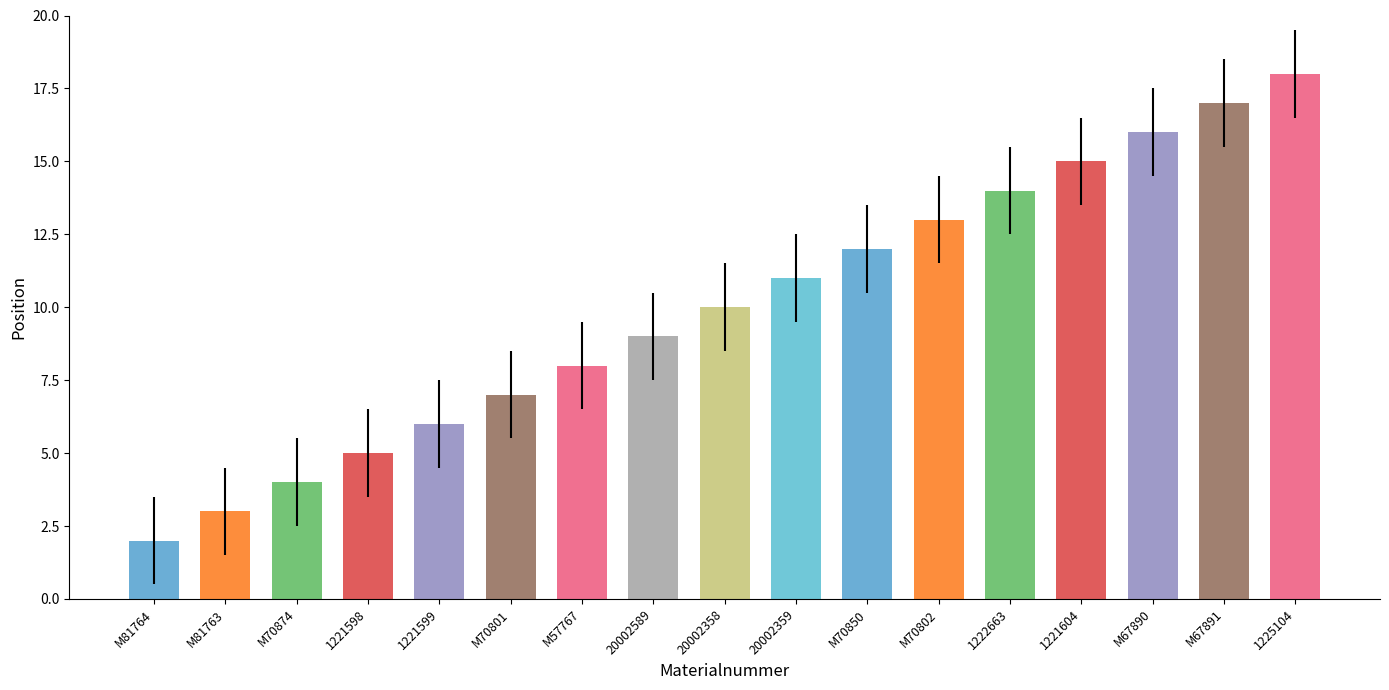

What value does the data have at M57767?

8